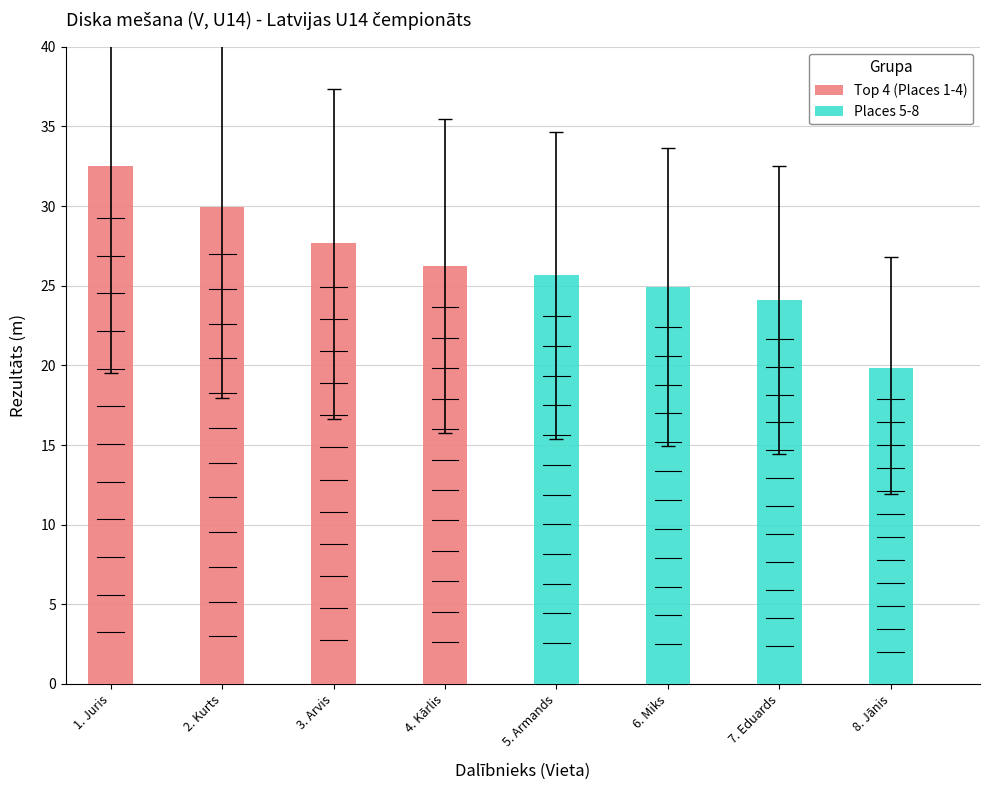

What position from the left is 3. Arvis?

3